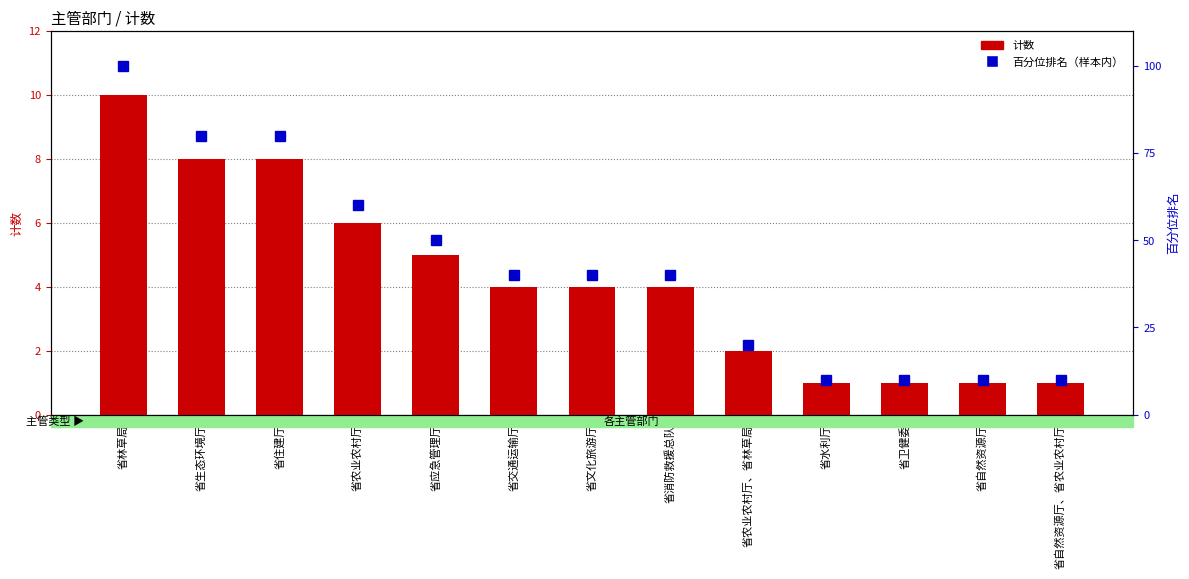

What is the value of the 计数 bar at the 9th from the left?

2